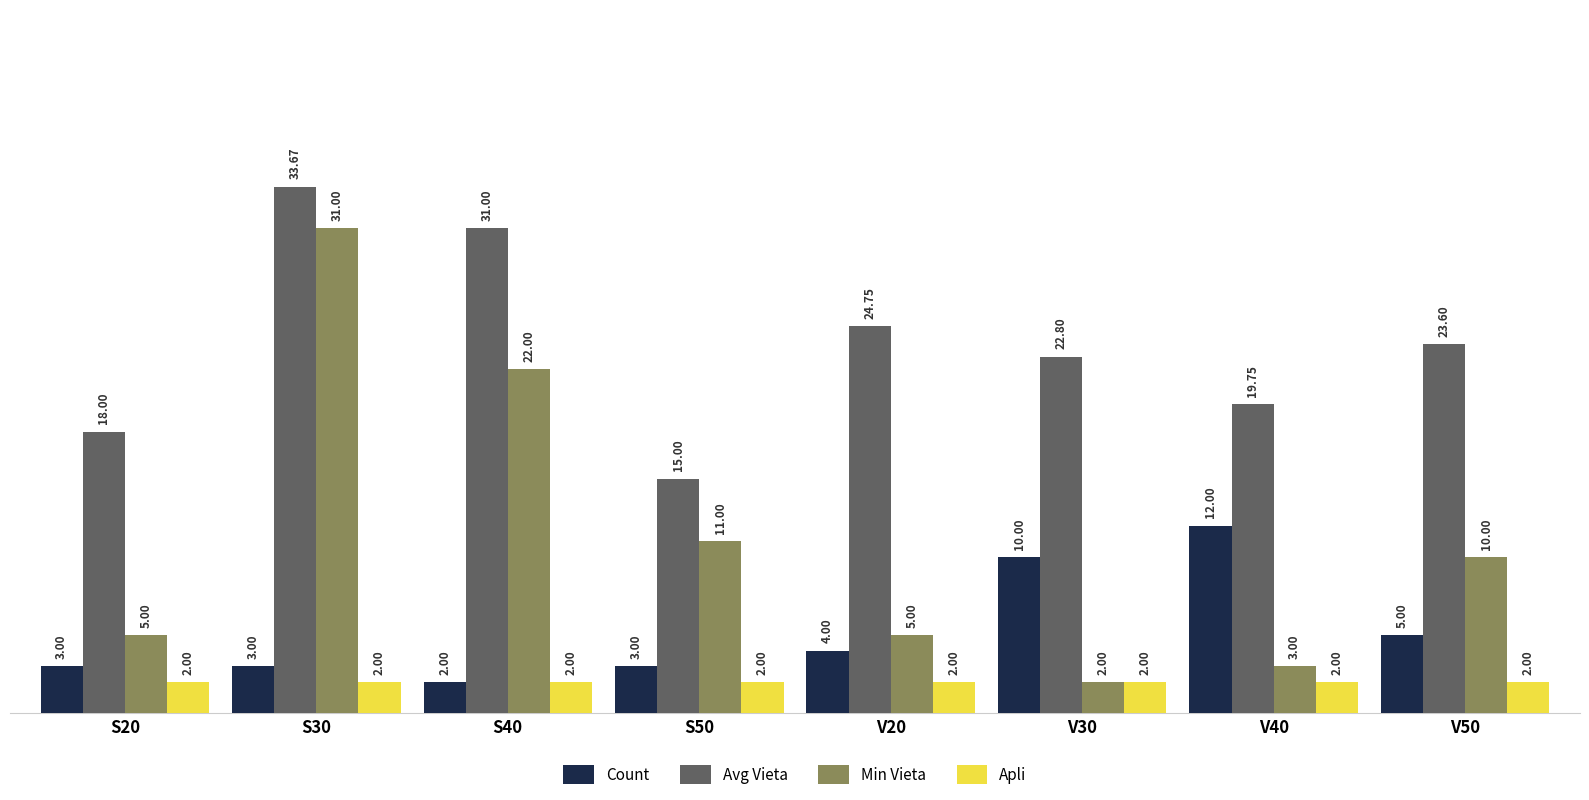

Rank the series at V20 from highest to lowest value.

Avg Vieta, Min Vieta, Count, Apli